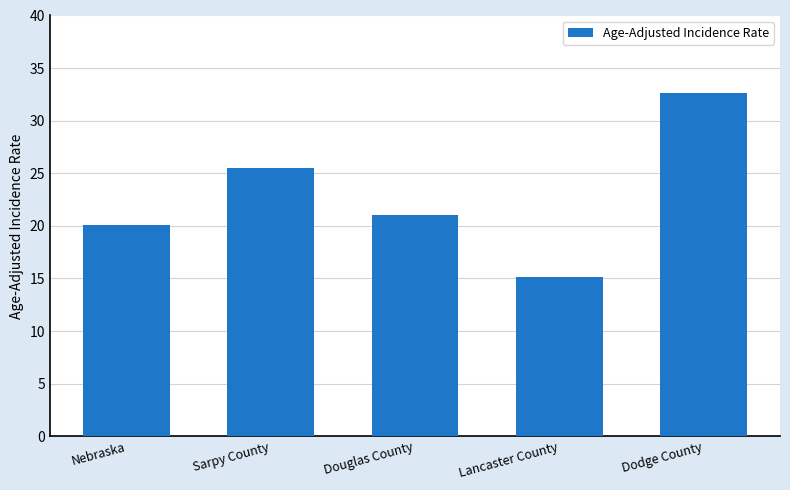

Which category has the highest value across all series?

Dodge County